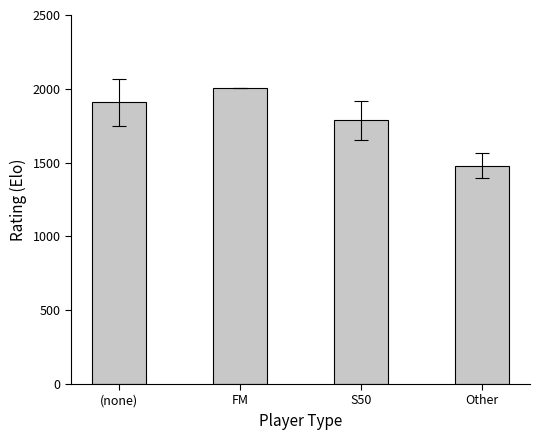

Is it true that the value at Other is 750.6?

False